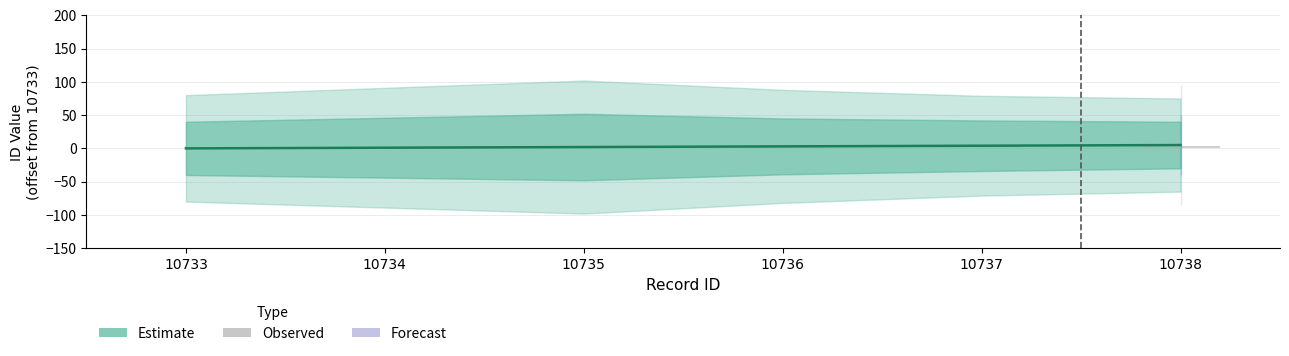

Reading right to left, list all the values displayed in this chart.

Estimate: 5.0	4.0	3.0	2.0	1.0	0.0
Observed: 3.0	2.4	1.8	1.2	0.6	0.0